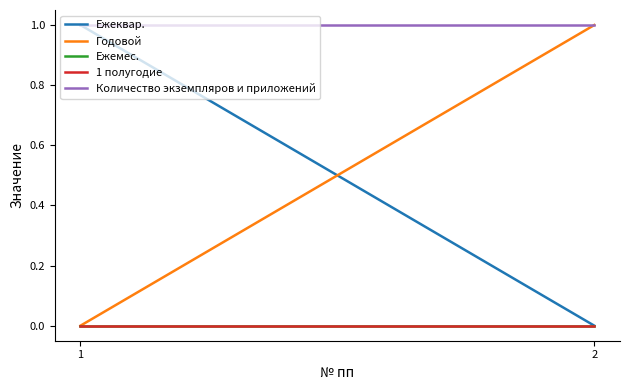

What is the sum of the Количество экземпляров и приложений values at 2 and 1?

2